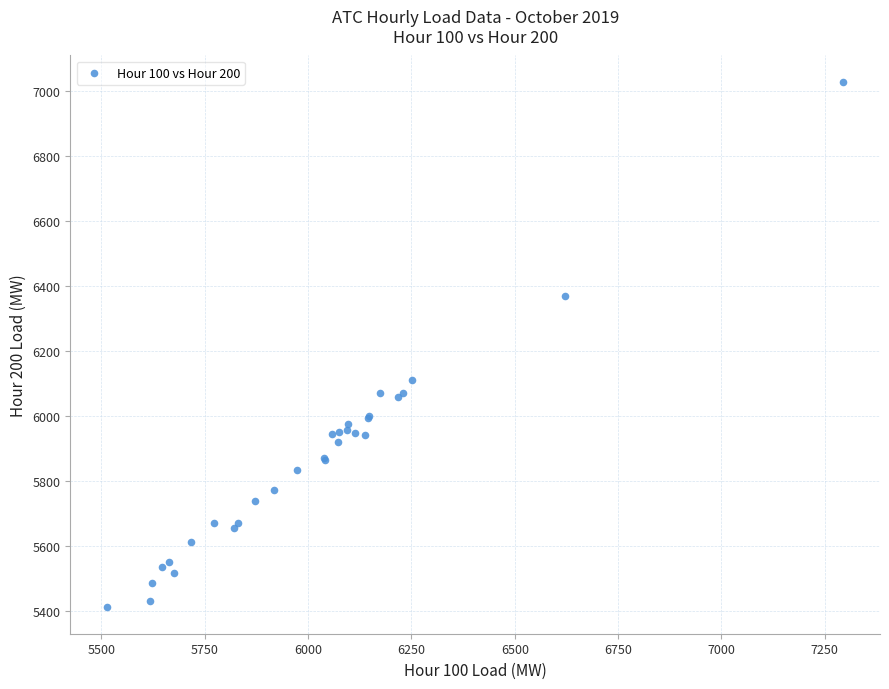

What Y value in the scatter plot is closest to 6219?

6110.8